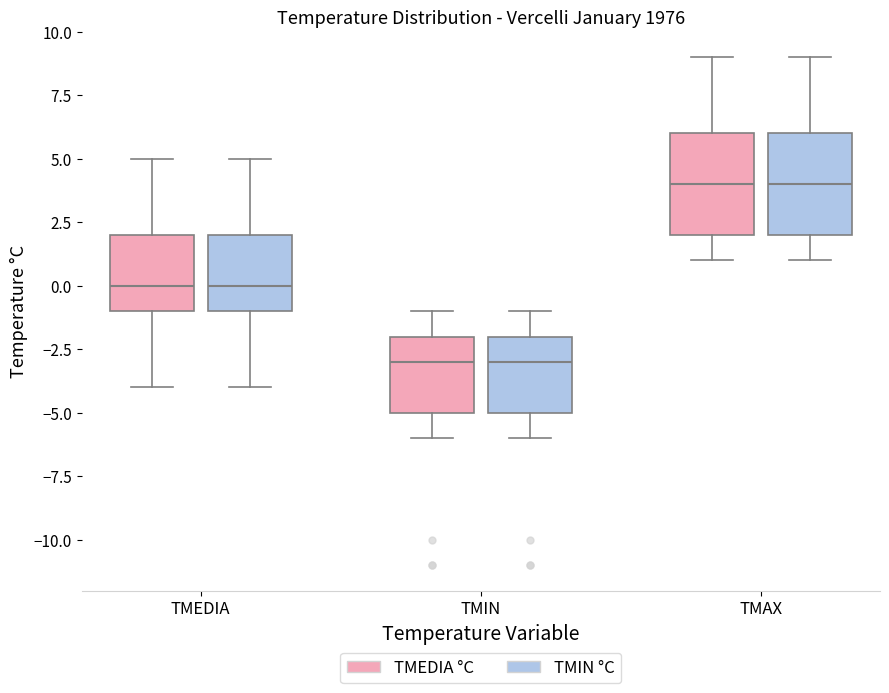

Where does the lower whisker of the box for TMAX (TMIN °C) end on the y-axis? The values are not printed on the chart, so give them approximately, as read against the axis.

1